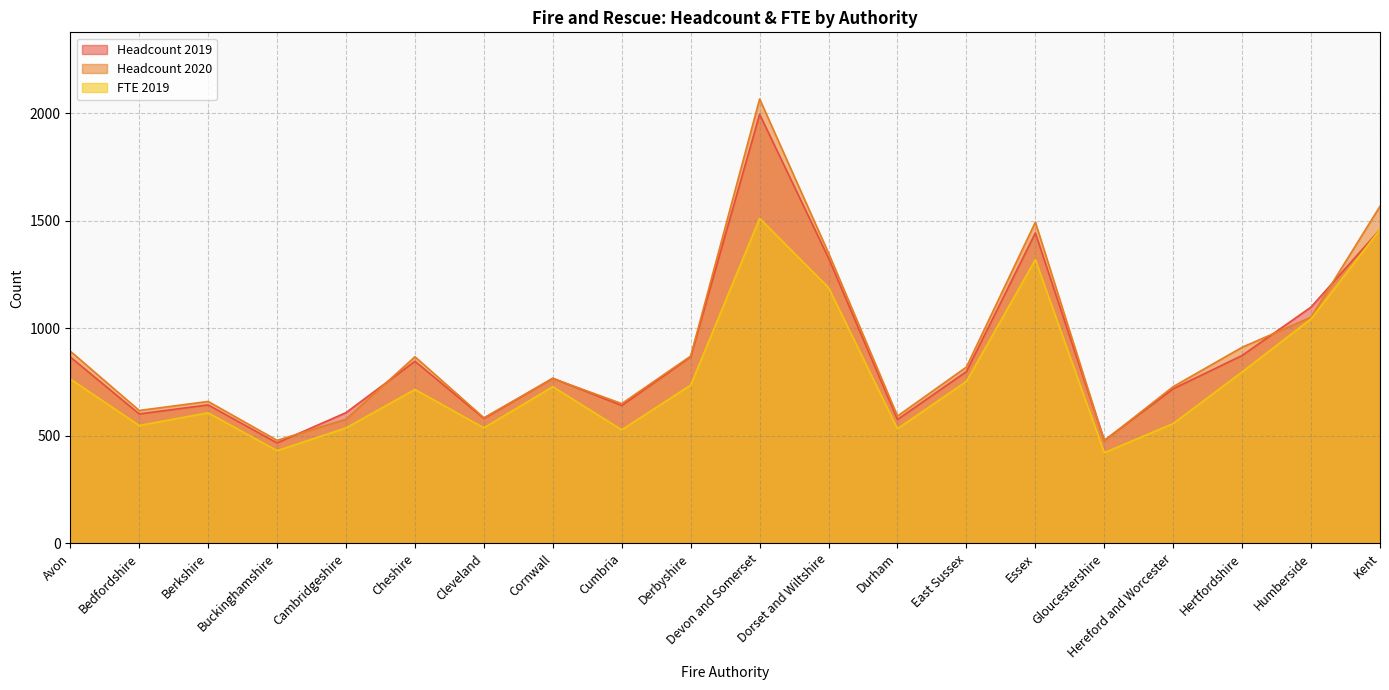

At how many categories does at least one series exceed 846?

9